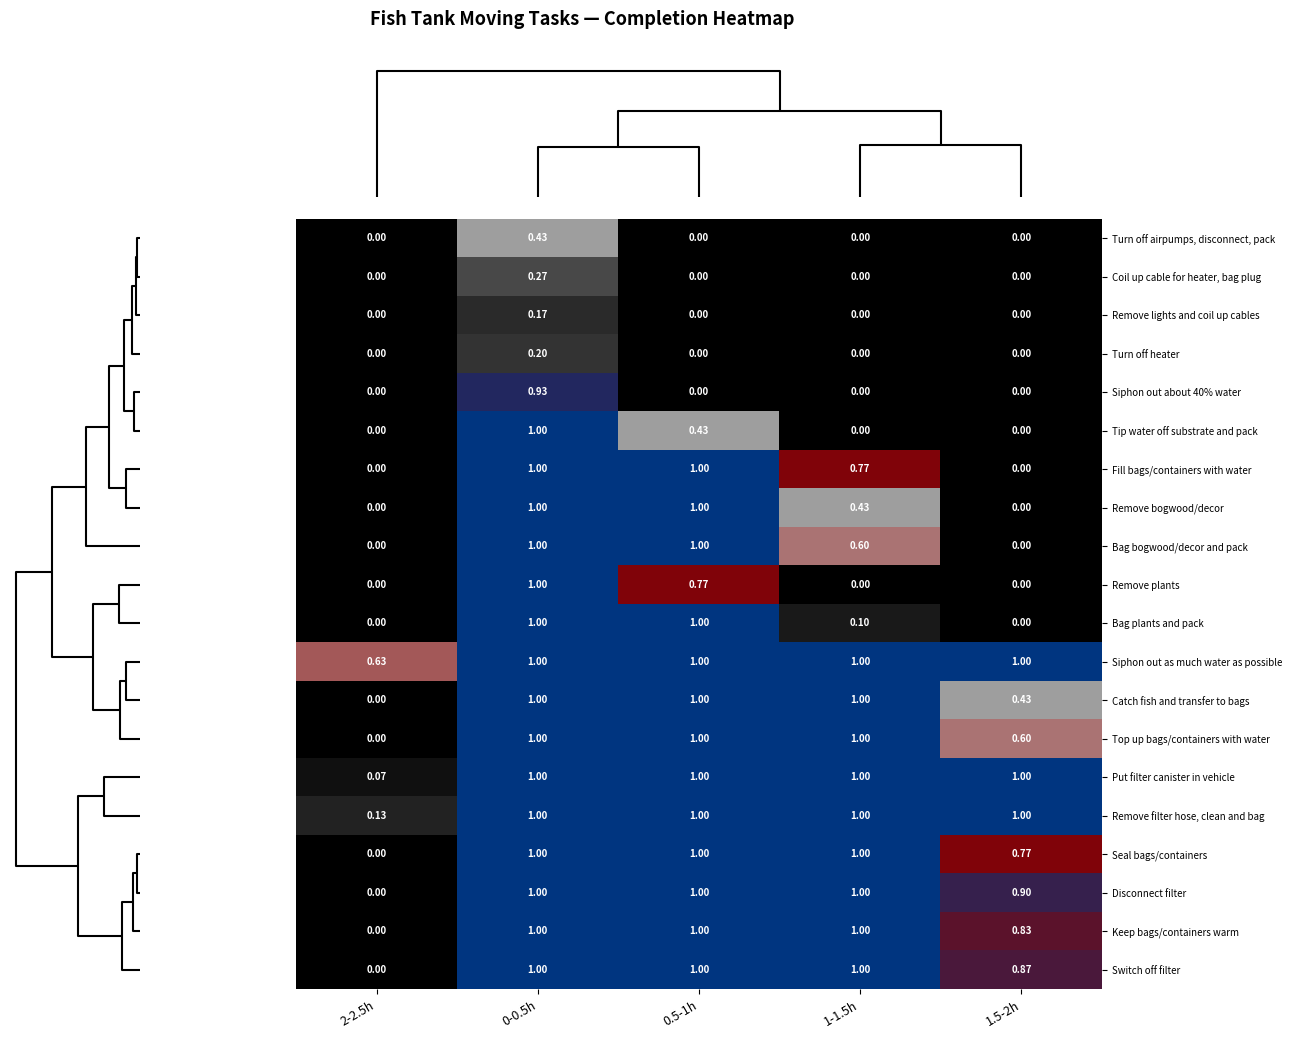

Is the value of Bag plants and pack at 1.5-2h greater than the value of Keep bags/containers warm at 0.5-1h?

No